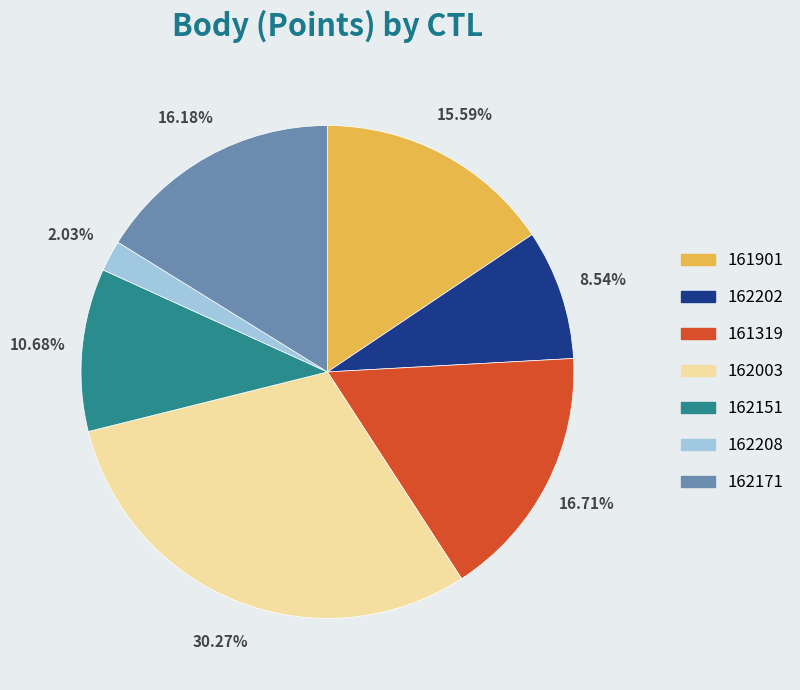

The 162151 slice represents 11% of the pie. True or false?

True